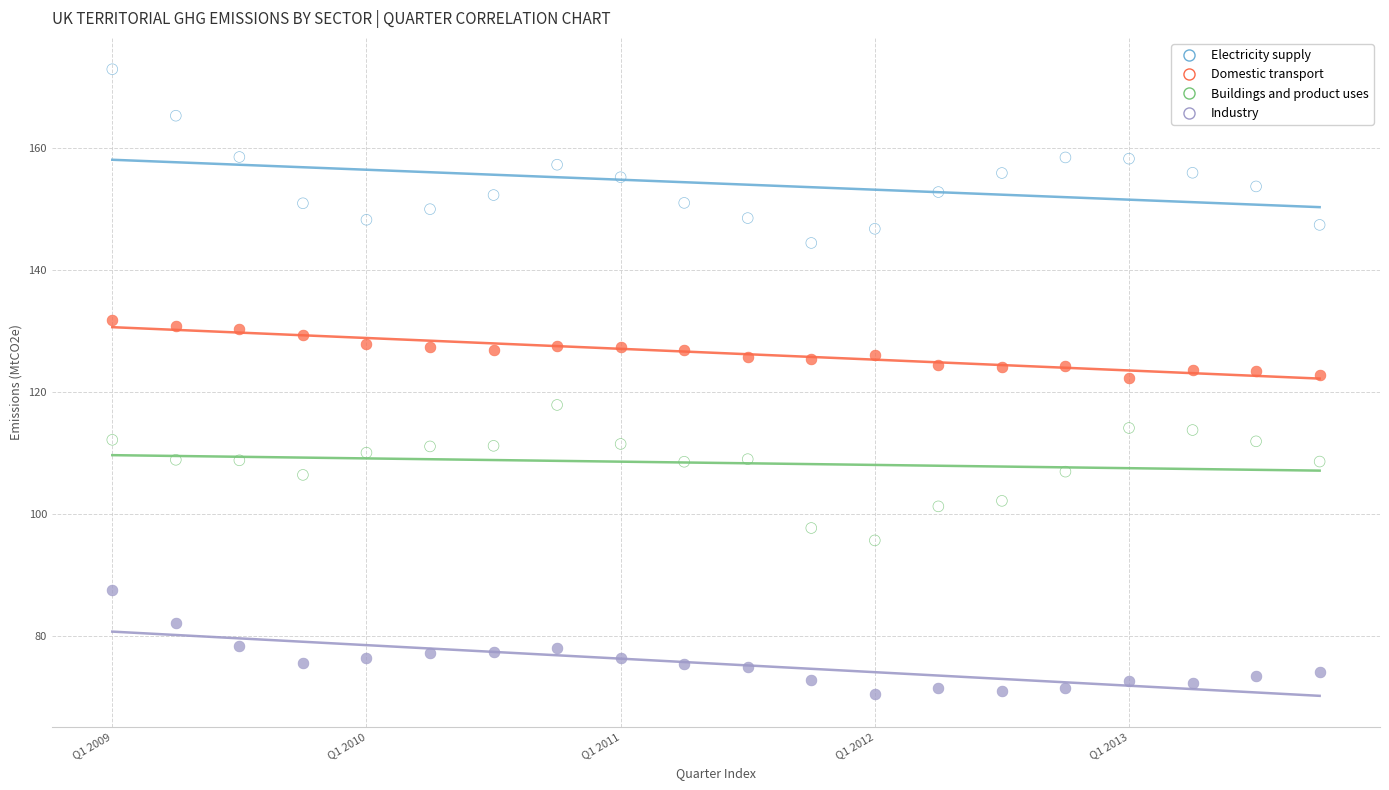

Which series reaches the minimum Y coordinate?

Industry